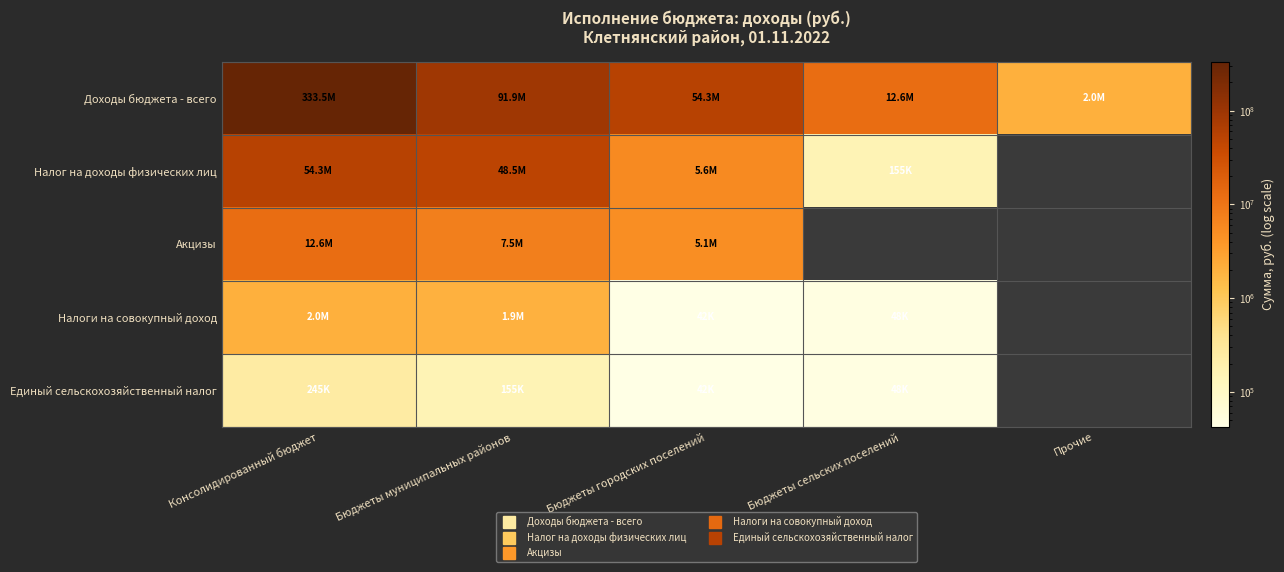

What is the sum of the Налог на доходы физических лиц values at Бюджеты сельских поселений and Бюджеты муниципальных районов?

48650340.8